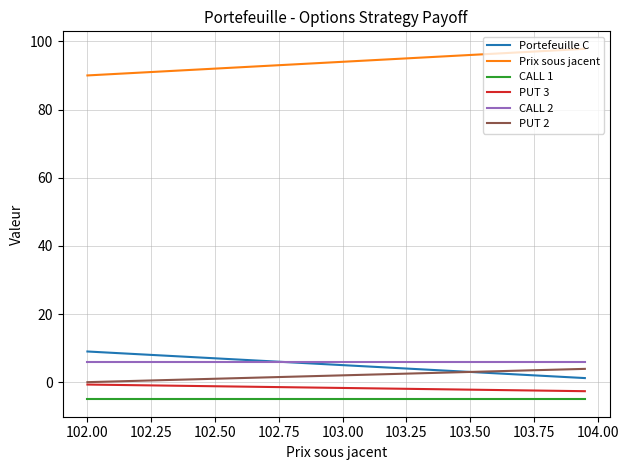

What is the average value of the Portefeuille C series?

5.1